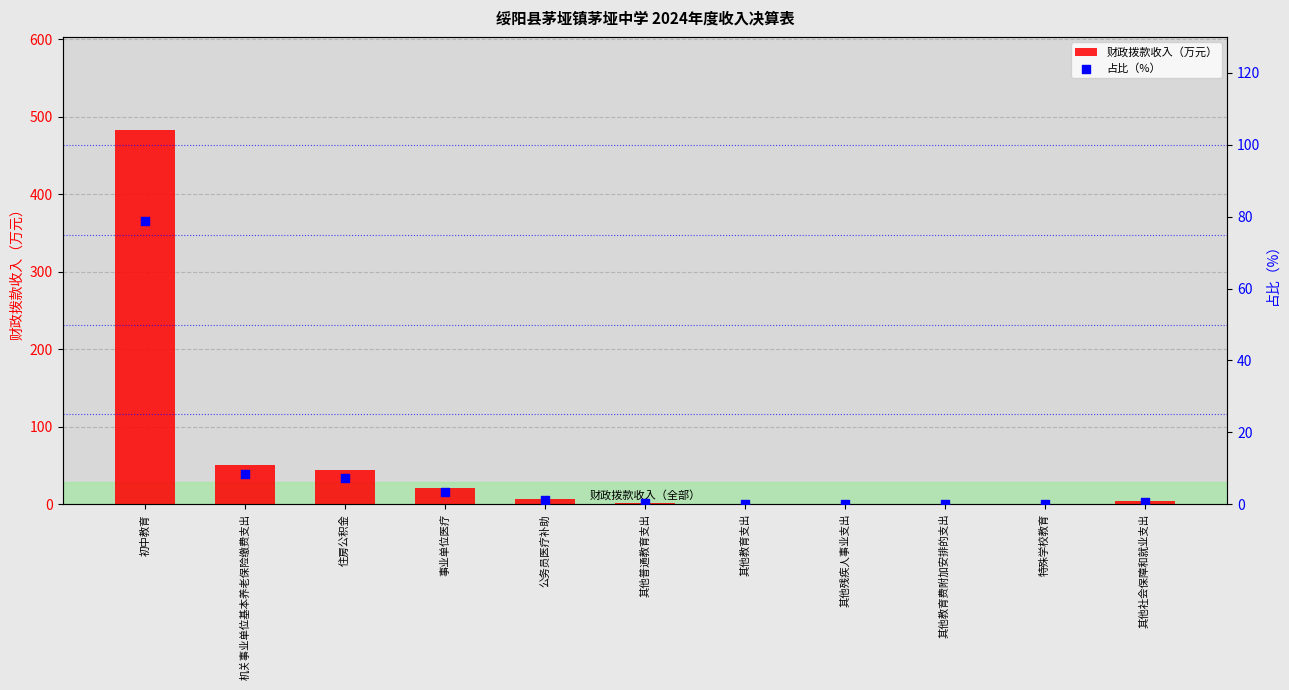

What is the total value across all series at 其他社会保障和就业支出?

4.5